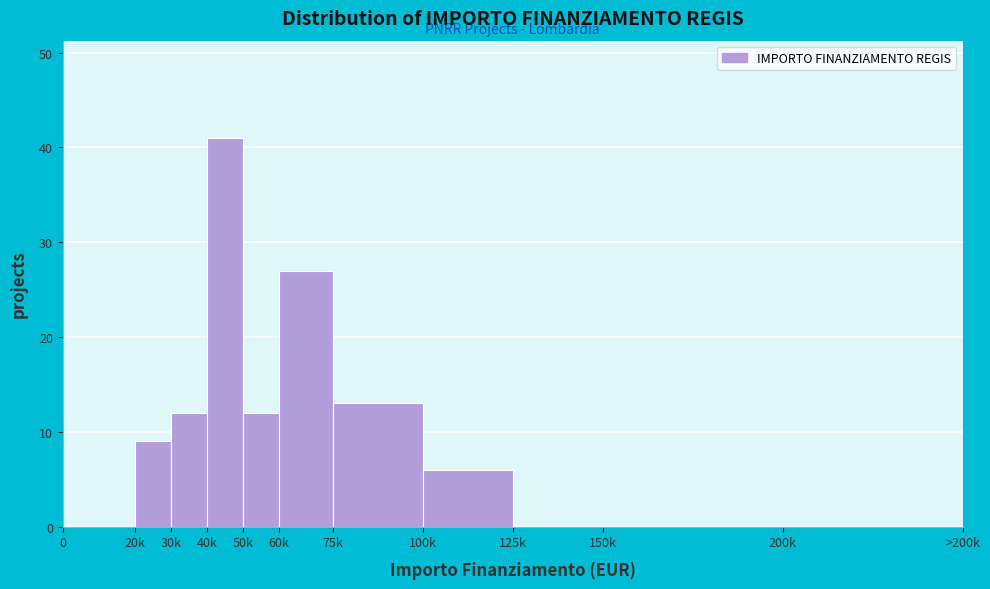

Reading left to right, extract all data points from this chart.

0=0	20k=9	30k=12	40k=41	50k=12	60k=27	75k=13	100k=6	125k=0	150k=0	200k=0